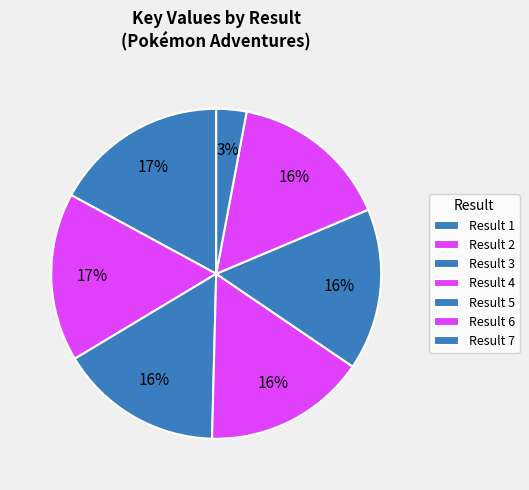

Is there a majority slice in this chart?

No